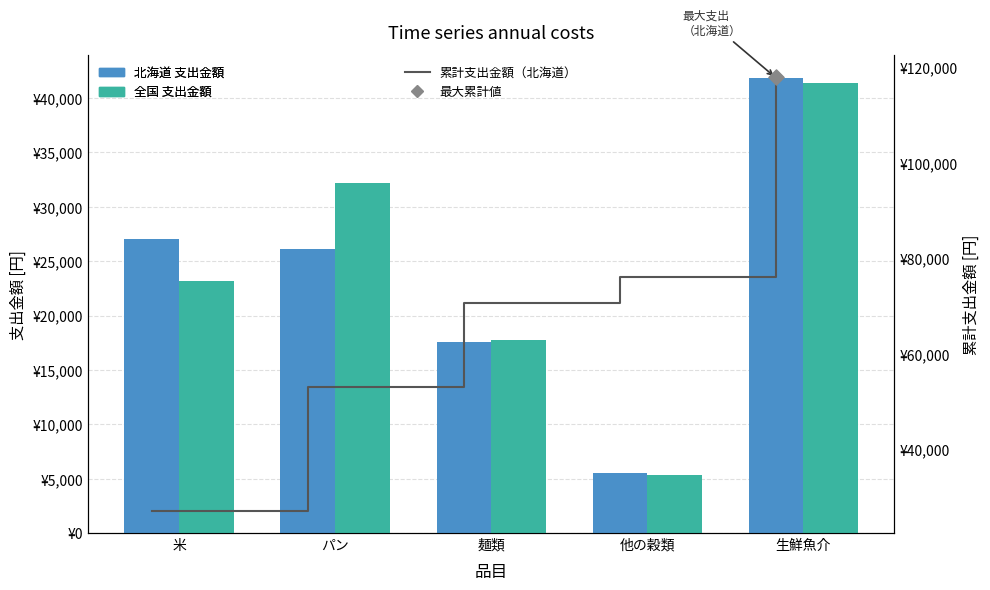

At which category is the sum across all series the highest?

生鮮魚介